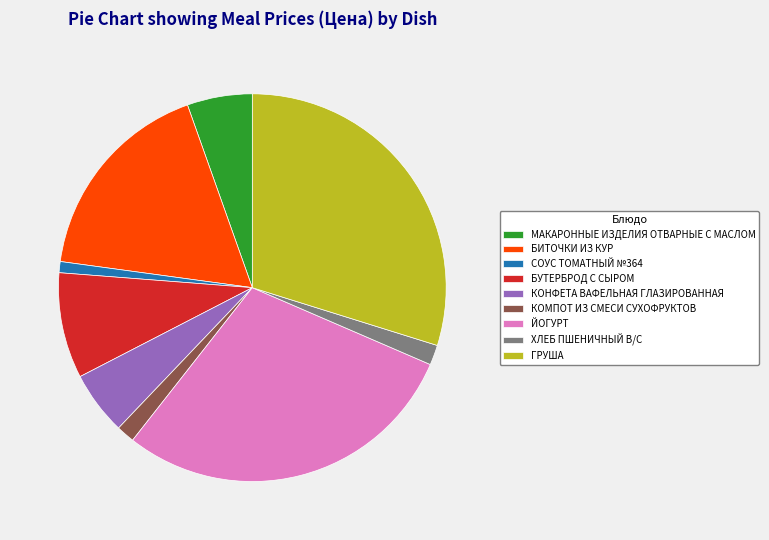

The БИТОЧКИ ИЗ КУР slice represents 26% of the pie. True or false?

False